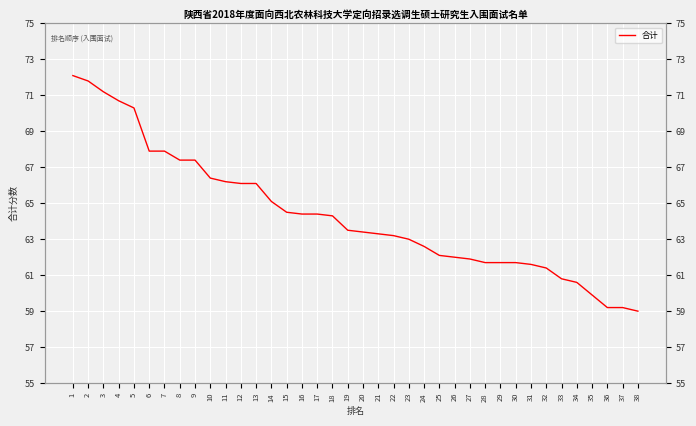

Reading right to left, transcribe all the data shown in this chart.

38=59.0	37=59.2	36=59.2	35=59.9	34=60.6	33=60.8	32=61.4	31=61.6	30=61.7	29=61.7	28=61.7	27=61.9	26=62.0	25=62.1	24=62.6	23=63.0	22=63.2	21=63.3	20=63.4	19=63.5	18=64.3	17=64.4	16=64.4	15=64.5	14=65.1	13=66.1	12=66.1	11=66.2	10=66.4	9=67.4	8=67.4	7=67.9	6=67.9	5=70.3	4=70.7	3=71.2	2=71.8	1=72.1